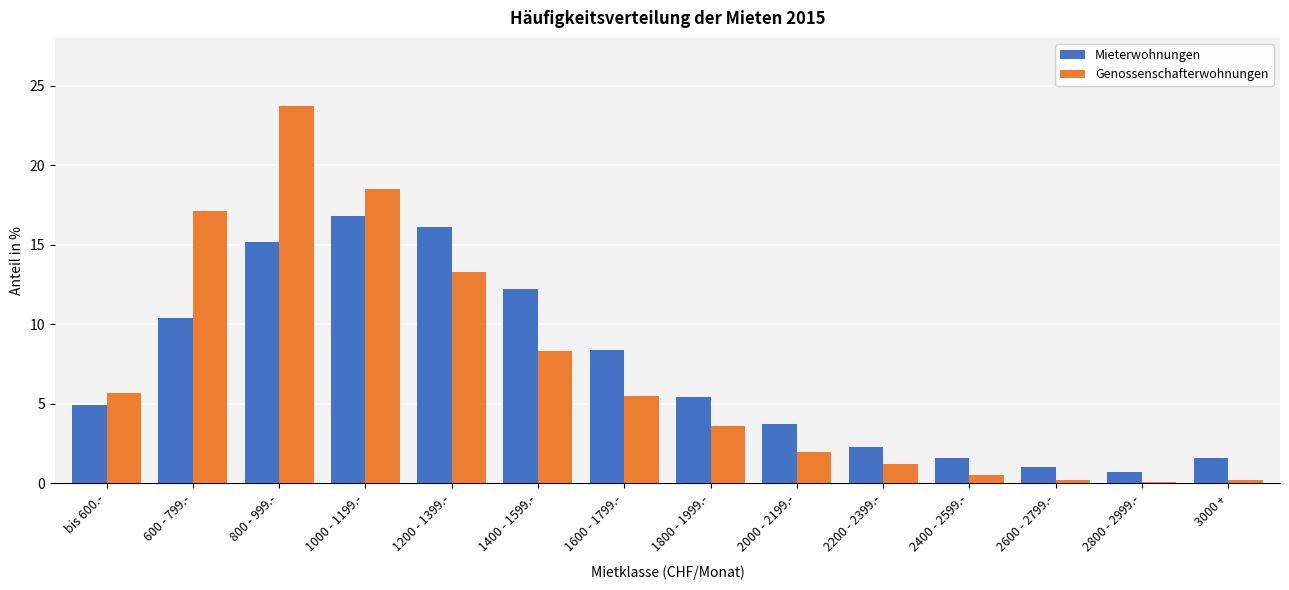

What is the difference between the maximum and second lowest values in the Mieterwohnungen series?

15.8